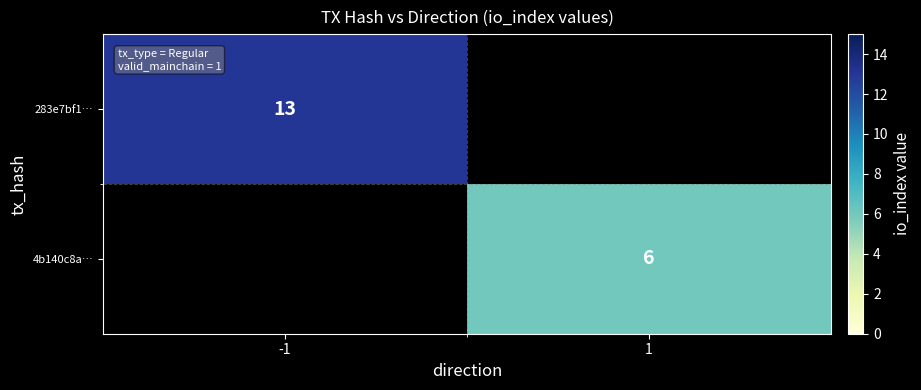

Count the number of categories in the chart.

2